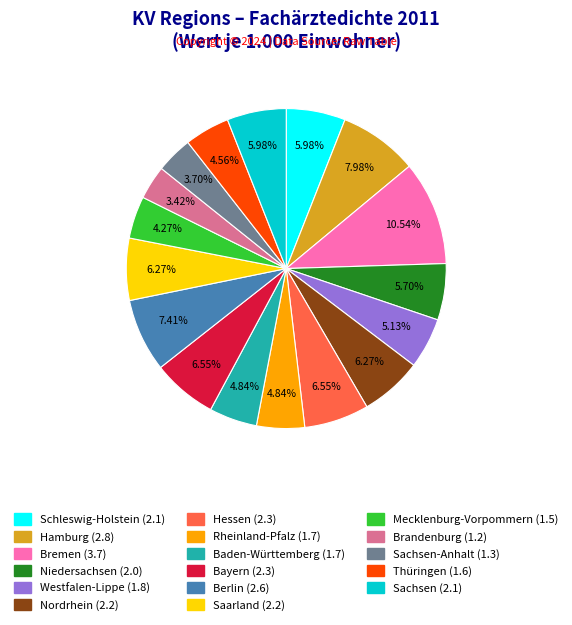

To the nearest percent, what is the average slice percentage?

6%